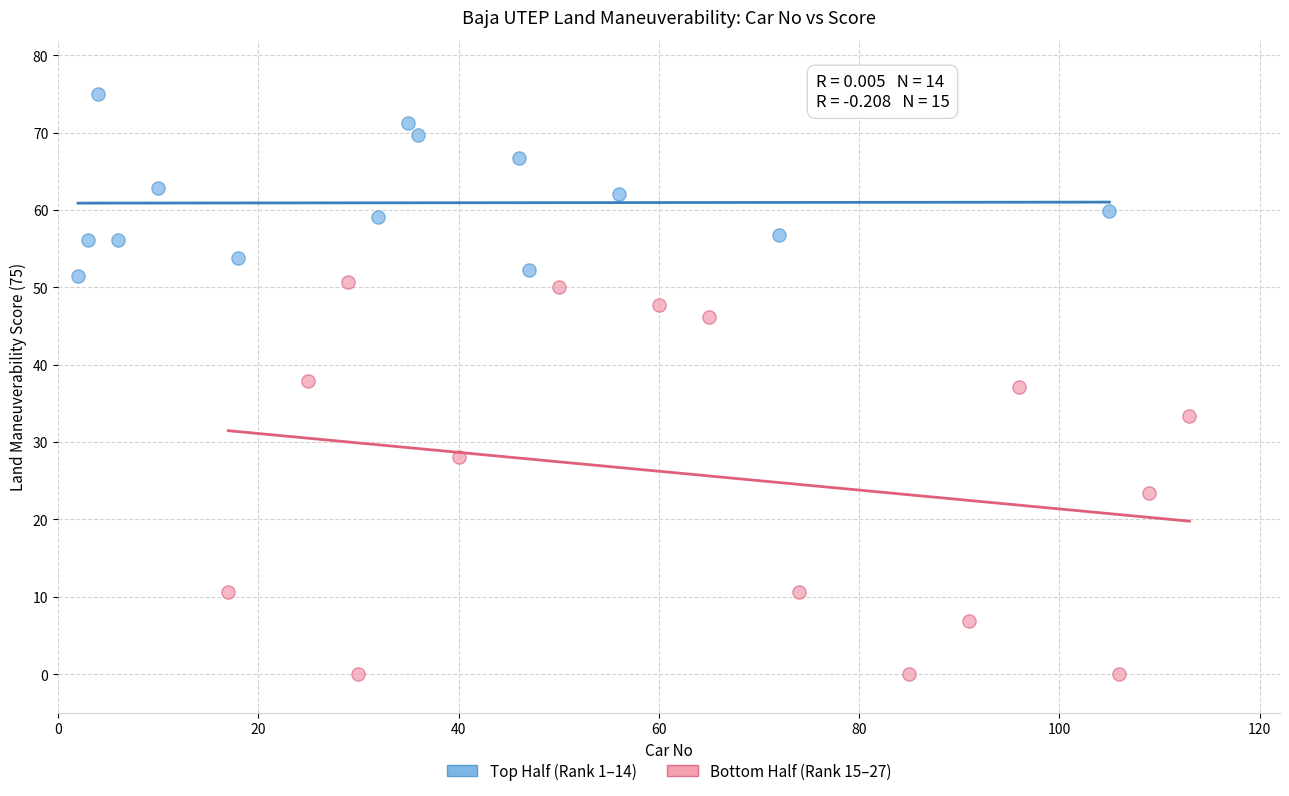

Which series has the largest Y range (max minus min)?

Bottom Half (Rank 15–27)